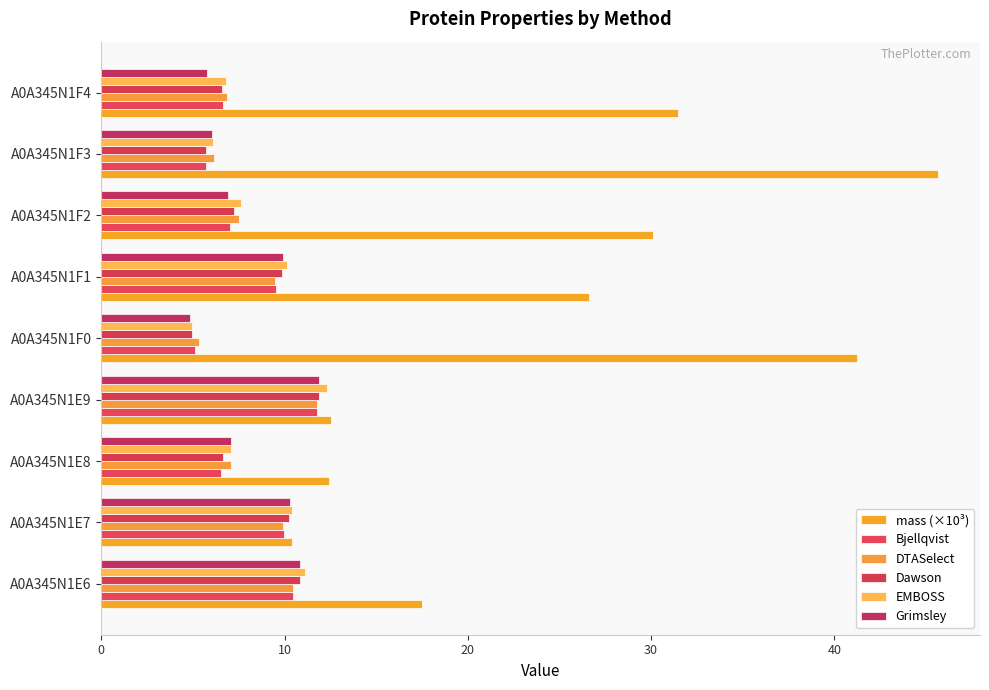

How many data points does each series have?

9